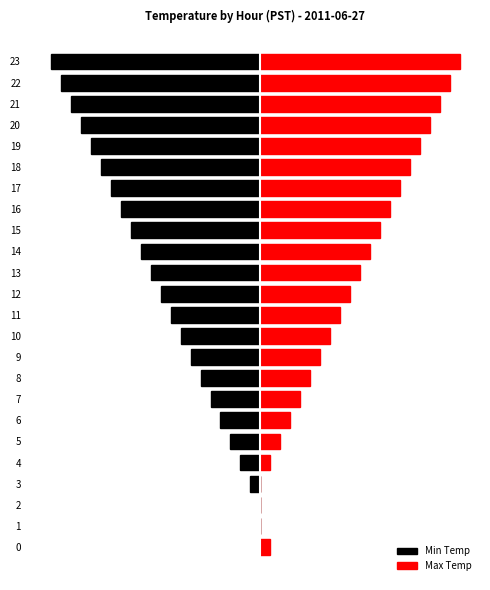

The value of Min Temp at 3 is -0.1. True or false?

True